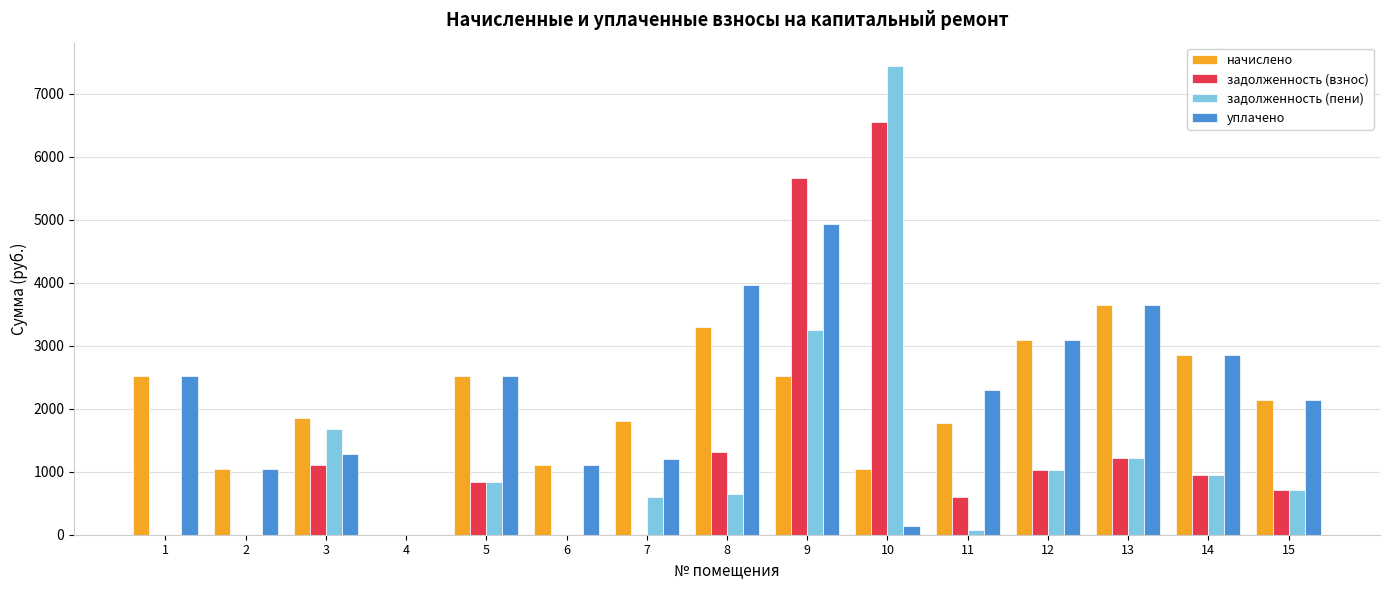

Which series has the widest spread of values?

задолженность (пени)